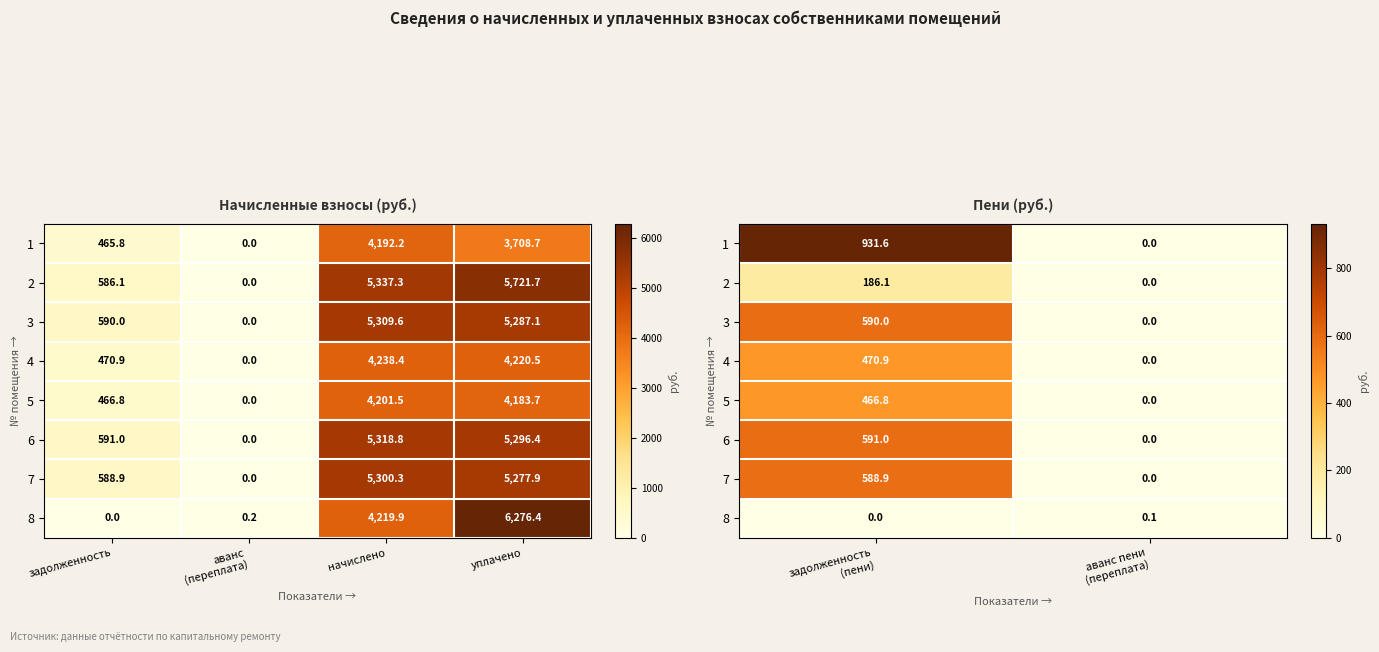

List the series in order of their peak value, highest first.

1, 6, 3, 7, 4, 5, 2, 8